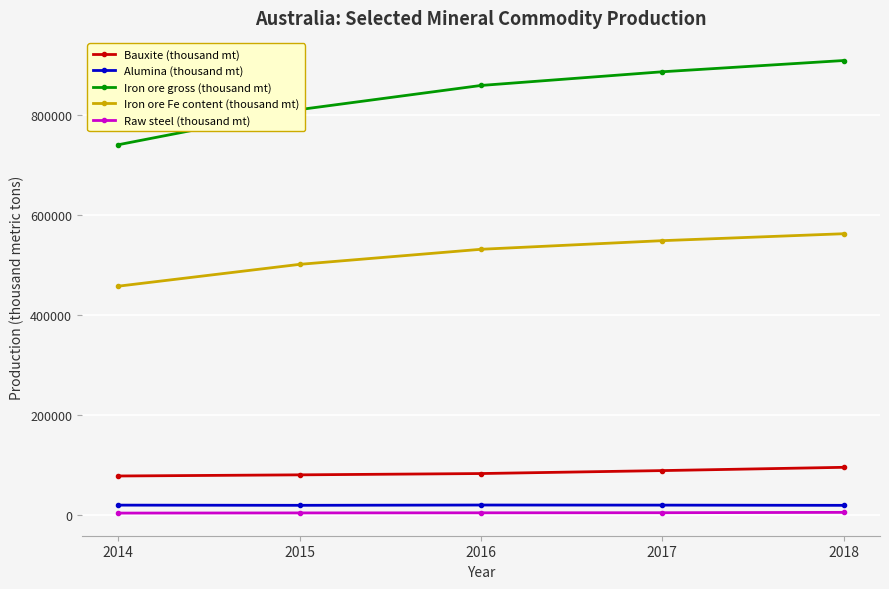

The Iron ore gross (thousand mt) series shows 336205 at 2014. True or false?

False